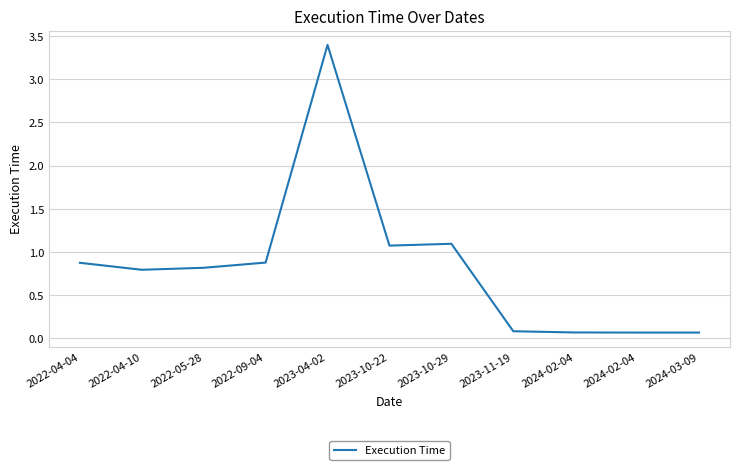

At which category does the data reach its first local valley?

2022-04-10